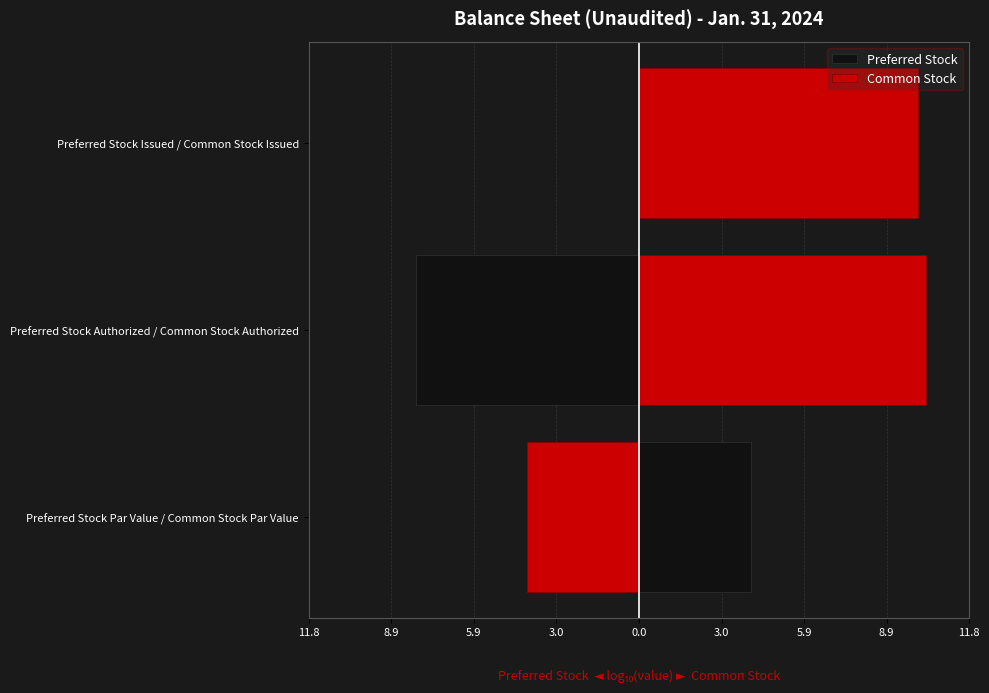

What is the average value of the Common Stock series?

5.4